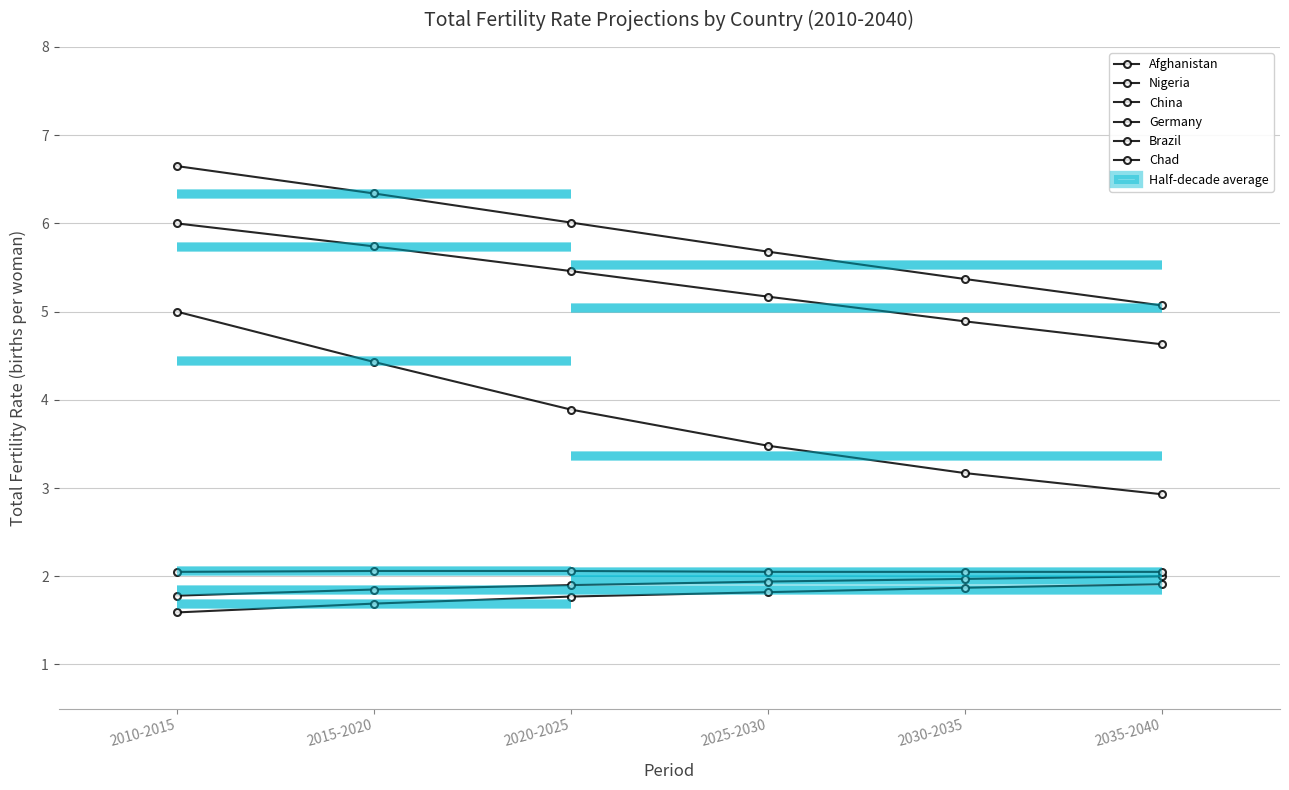

Reading left to right, what are all the values shown in this chart?

Afghanistan: 5.0	4.4	3.9	3.5	3.2	2.9
Nigeria: 6.0	5.7	5.5	5.2	4.9	4.6
China: 1.8	1.9	1.9	1.9	2.0	2.0
Germany: 1.6	1.7	1.8	1.8	1.9	1.9
Brazil: 2.0	2.1	2.1	2.0	2.0	2.0
Chad: 6.7	6.3	6.0	5.7	5.4	5.1